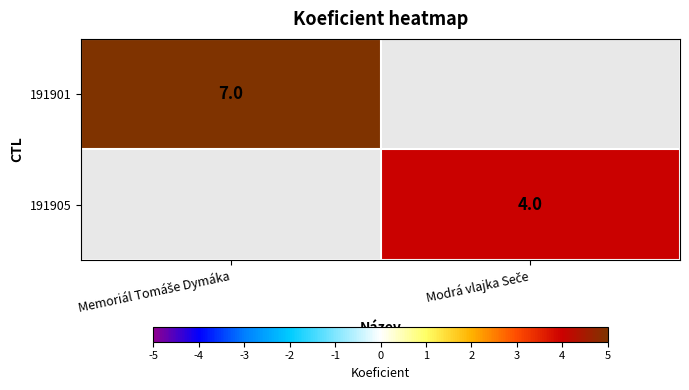

At which category does the chart reach its minimum across all series?

Modrá vlajka Seče